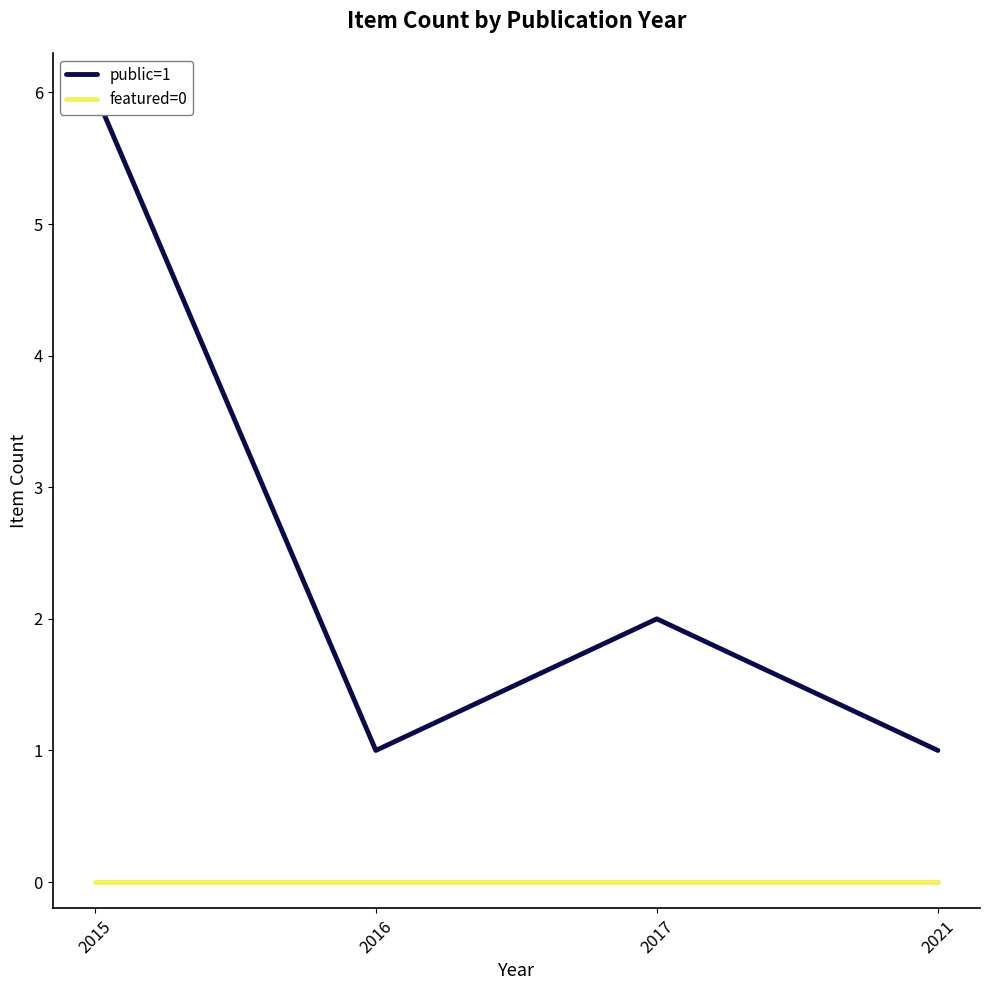

Reading left to right, what are all the values shown in this chart?

public=1: 2015=6	2016=1	2017=2	2021=1
featured=0: 2015=0	2016=0	2017=0	2021=0